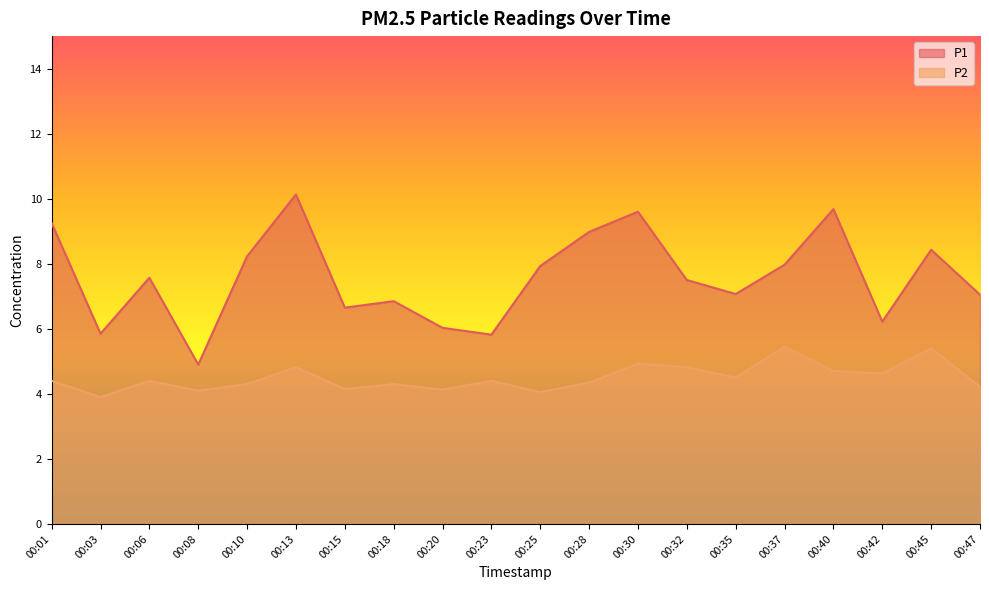

Between 00:18 and 00:30, which series saw the biggest shift?

P1